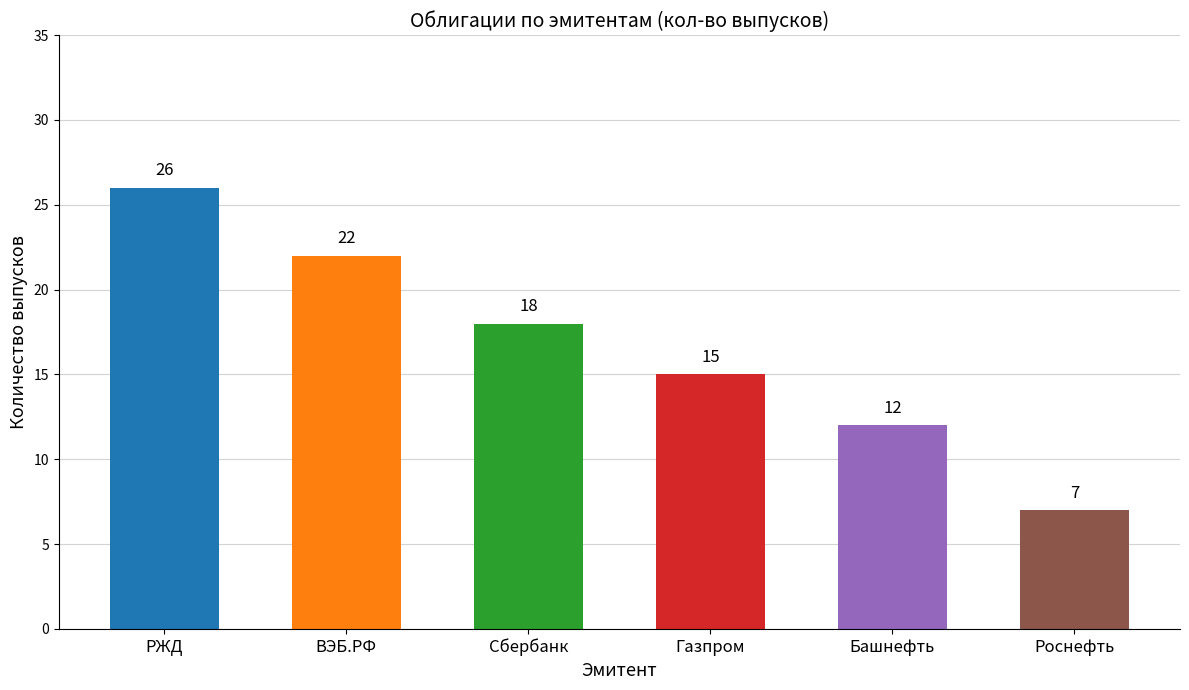

Reading left to right, list all the values displayed in this chart.

26	22	18	15	12	7